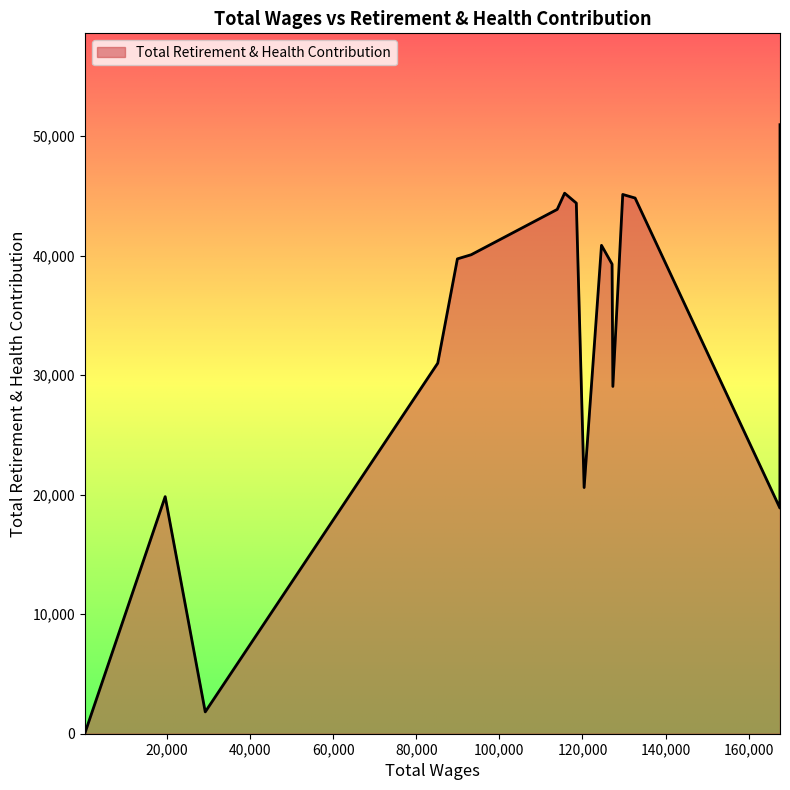

What is the minimum value shown in the chart?

47